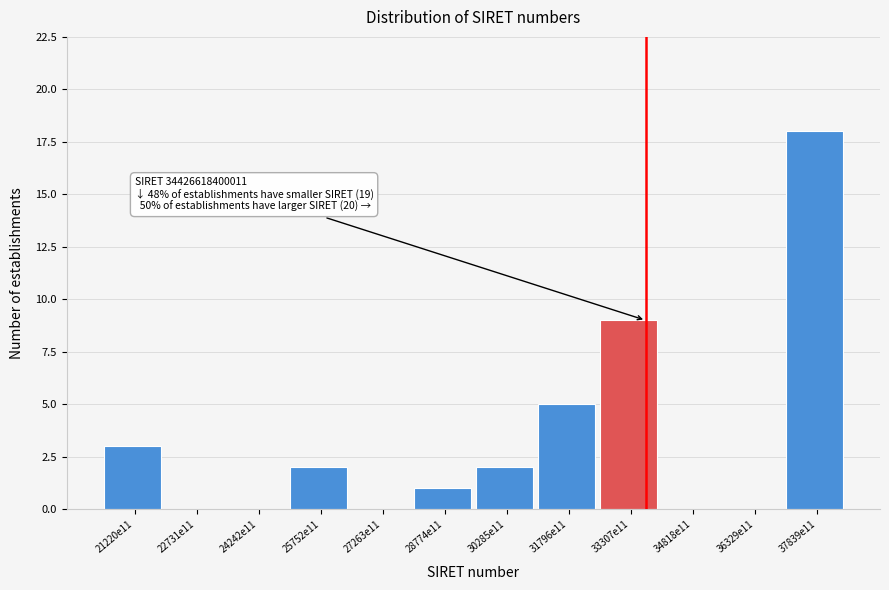

Reading right to left, transcribe all the data shown in this chart.

37839e11=18	36329e11=0	34818e11=0	33307e11=9	31796e11=5	30285e11=2	28774e11=1	27263e11=0	25752e11=2	24242e11=0	22731e11=0	21220e11=3